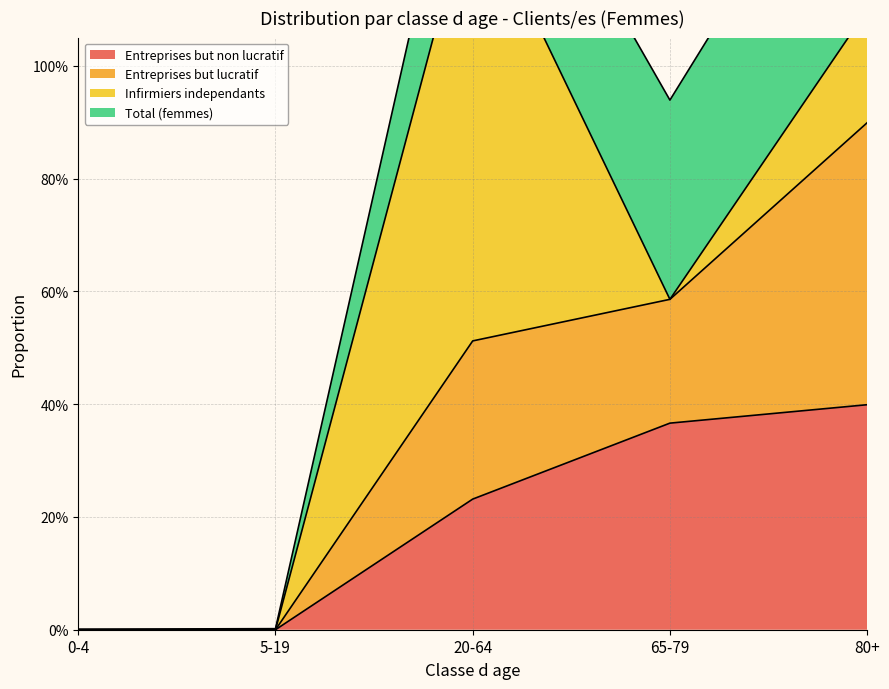

Which series has the largest range (max minus min)?

Total (femmes)